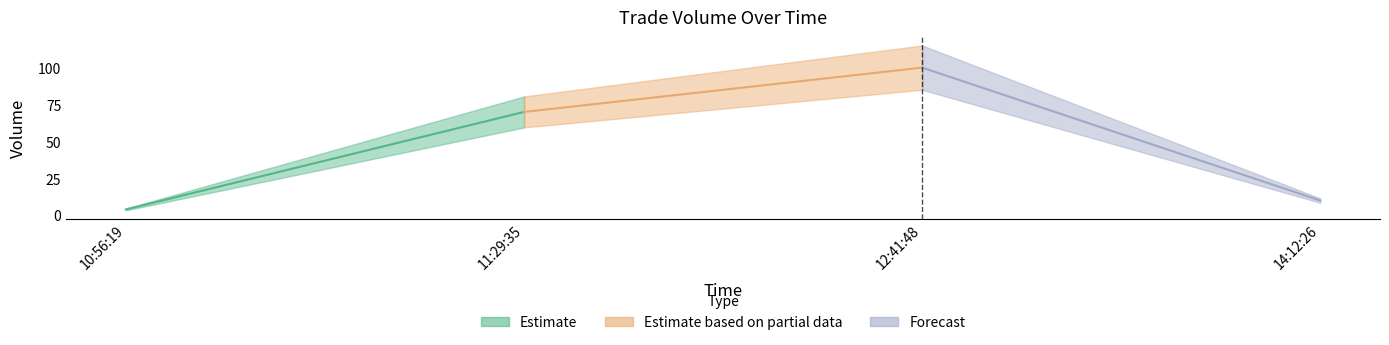

List the labels in order of value, smallest first.

10:56:19, 14:12:26, 11:29:35, 12:41:48